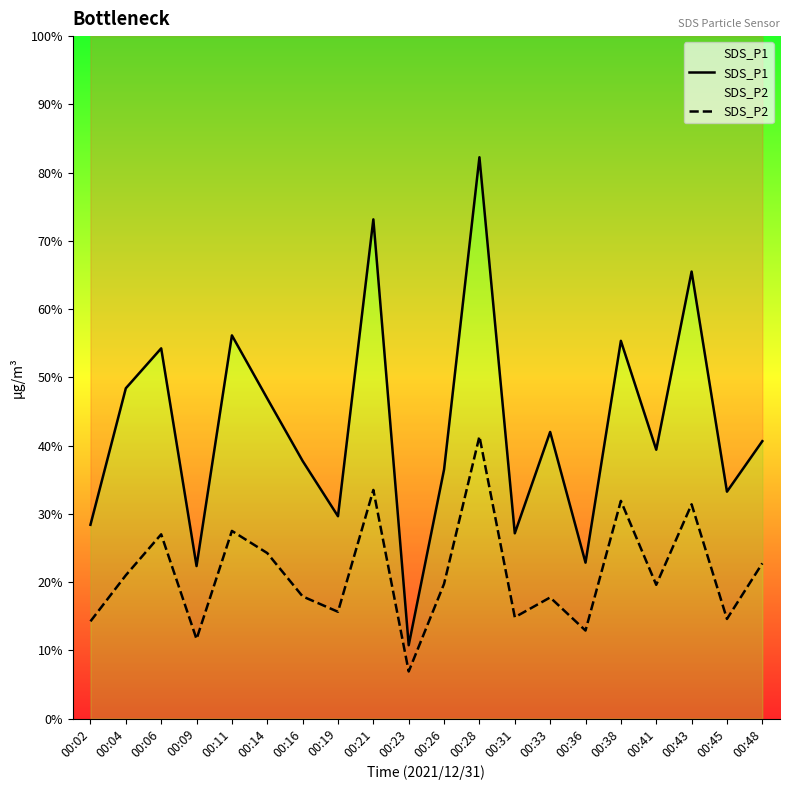

Reading right to left, what are all the values shown in this chart?

SDS_P1: 8.1	6.7	13.1	7.9	11.1	4.6	8.4	5.4	16.4	7.3	2.1	14.6	5.9	7.5	9.4	11.2	4.5	10.8	9.7	5.7
SDS_P2: 4.5	2.9	6.3	3.9	6.4	2.6	3.5	3.0	8.3	4.0	1.4	6.7	3.1	3.6	4.8	5.5	2.3	5.4	4.2	2.9